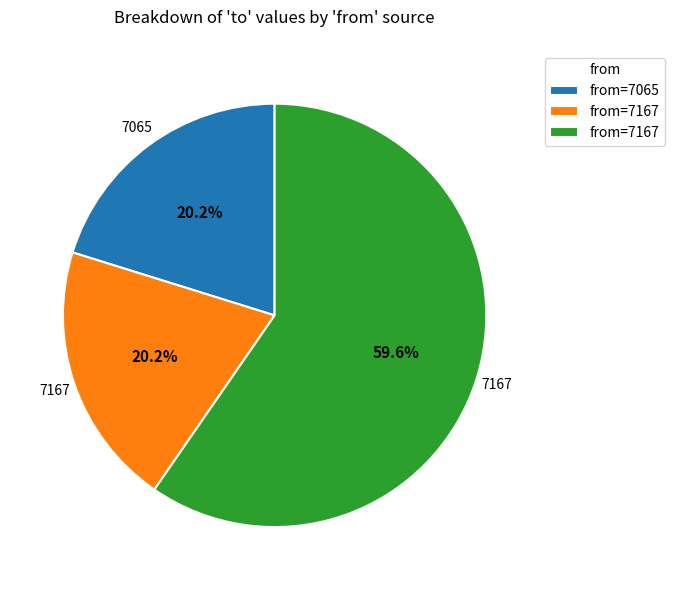

Is there any slice that represents more than half of the pie?

Yes